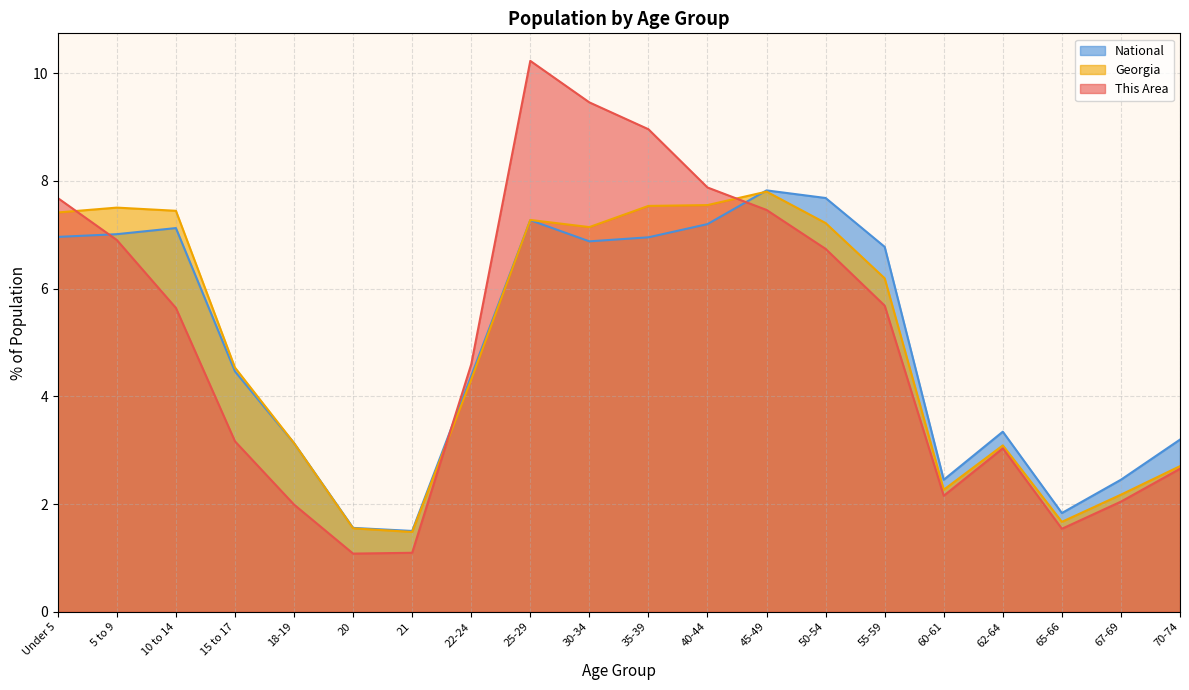

Is it true that This Area equals 10.2 at 25-29?

True